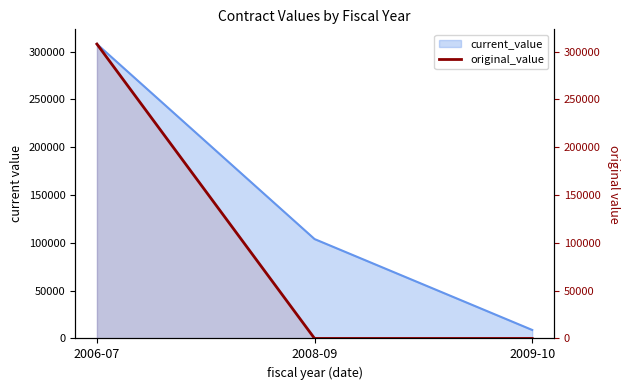

Where is the data nearest to the value 153950?

2008-09